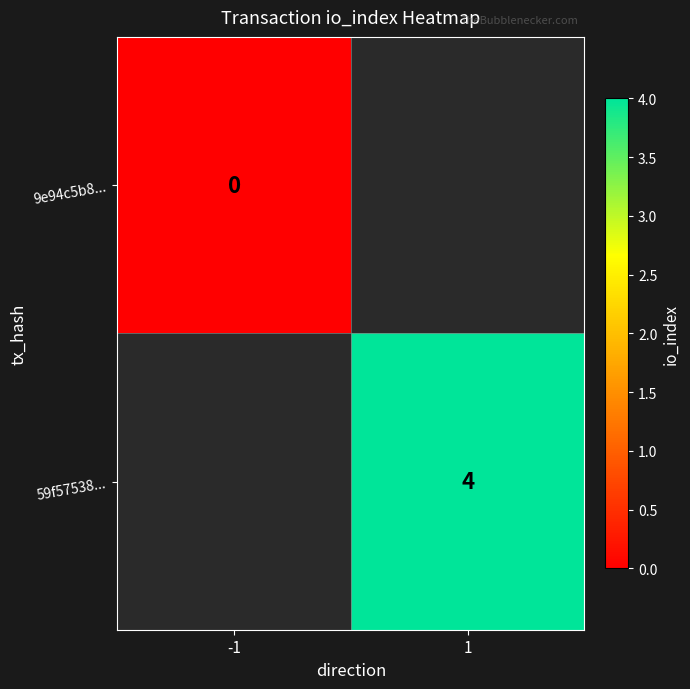

At how many categories does at least one series exceed 0?

1